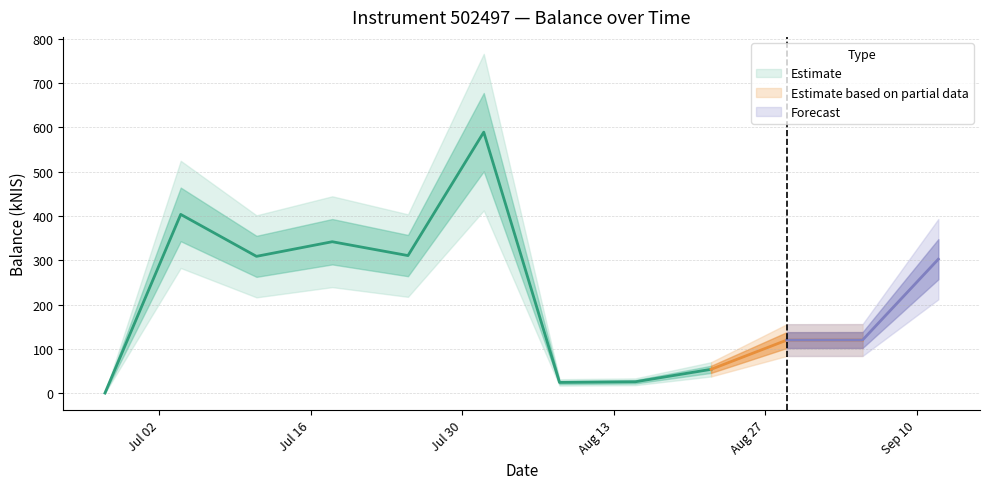

Where is the first local minimum?

2024-07-11